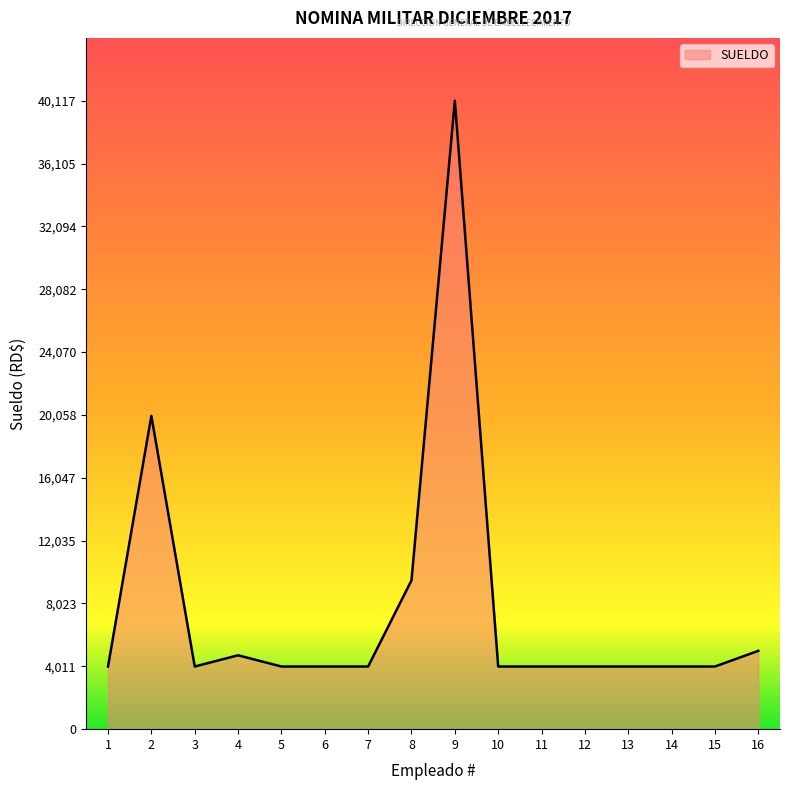

What is the ratio of the value at 9 to the value at 15?

10.0